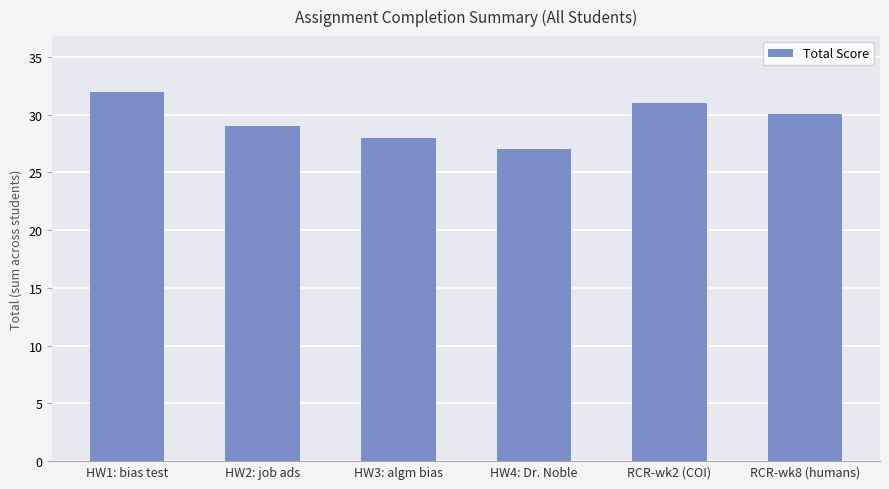

Rank the categories by value from lowest to highest.

HW4: Dr. Noble, HW3: algm bias, HW2: job ads, RCR-wk8 (humans), RCR-wk2 (COI), HW1: bias test